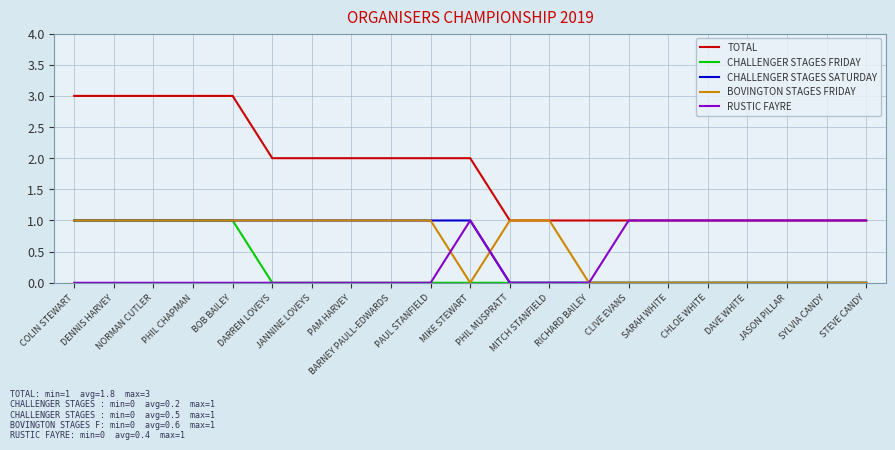

Which series has the widest spread of values?

TOTAL